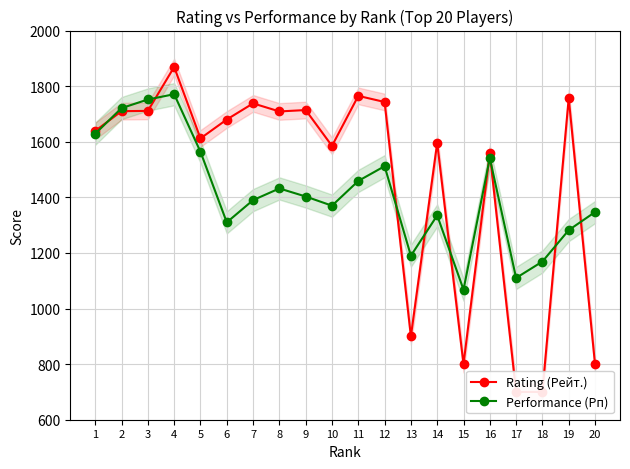

Rank the categories by Performance (Рп) value from lowest to highest.

15, 17, 18, 13, 19, 6, 14, 20, 10, 7, 9, 8, 11, 12, 16, 5, 1, 2, 3, 4